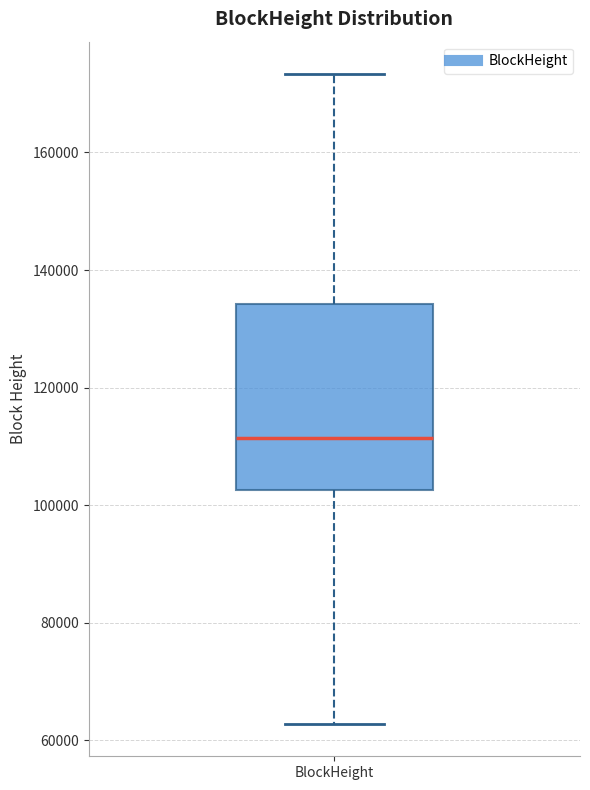

Transcribe this box plot: give where the median line is, the range the box spans, and where the two whiskers end, as read against the y-axis. The values are not printed on the chart, so give them approximately, as read against the axis.

median 112000, box 102000 to 134000, whiskers 62000 to 174000